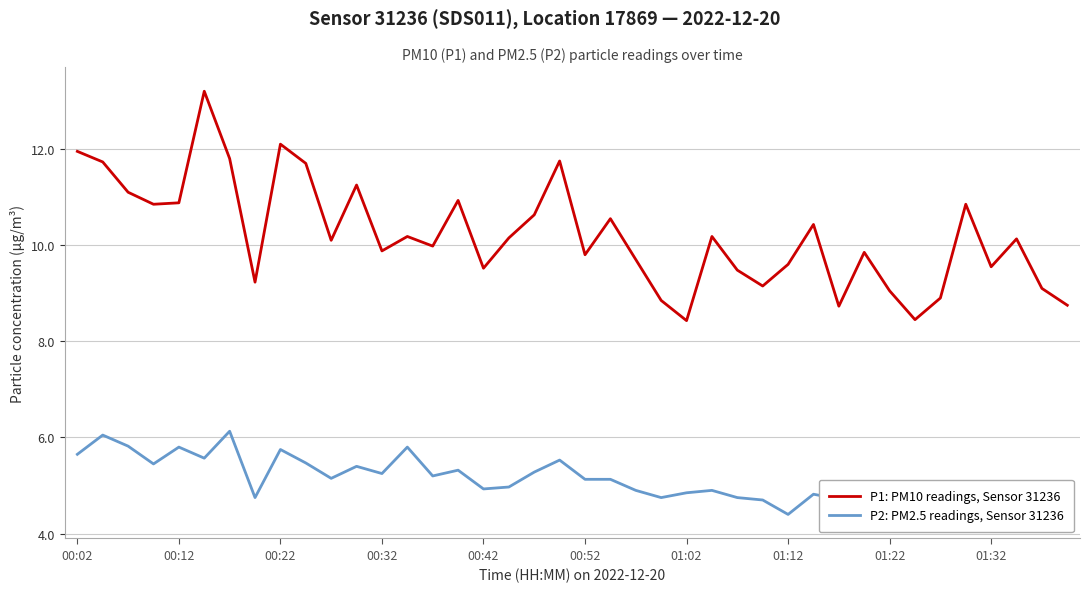

Which series has the widest spread of values?

P1: PM10 readings, Sensor 31236